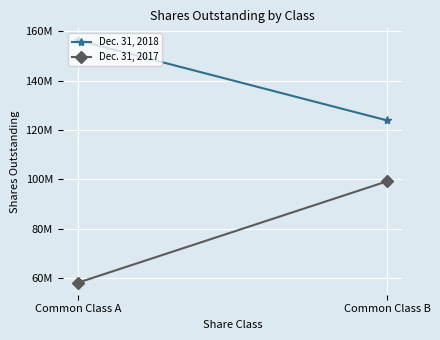

Which series changed the most between Common Class A and Common Class B?

Dec. 31, 2017